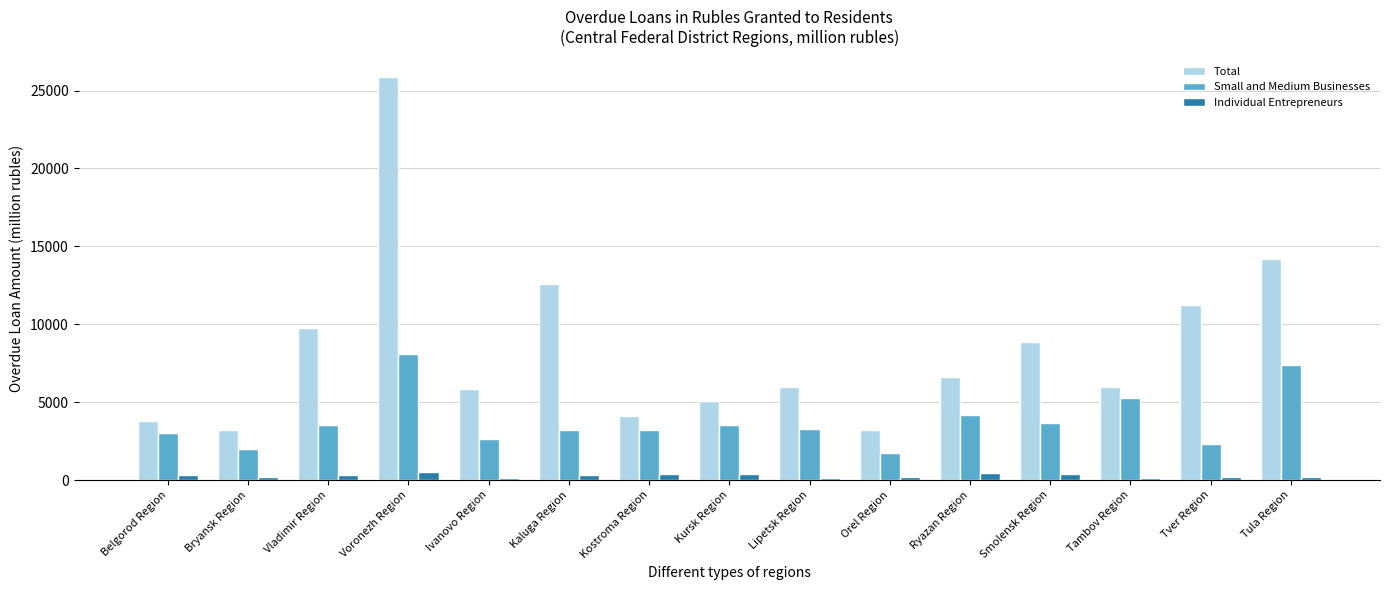

Rank the series by their average value, from highest to lowest.

Total, Small and Medium Businesses, Individual Entrepreneurs